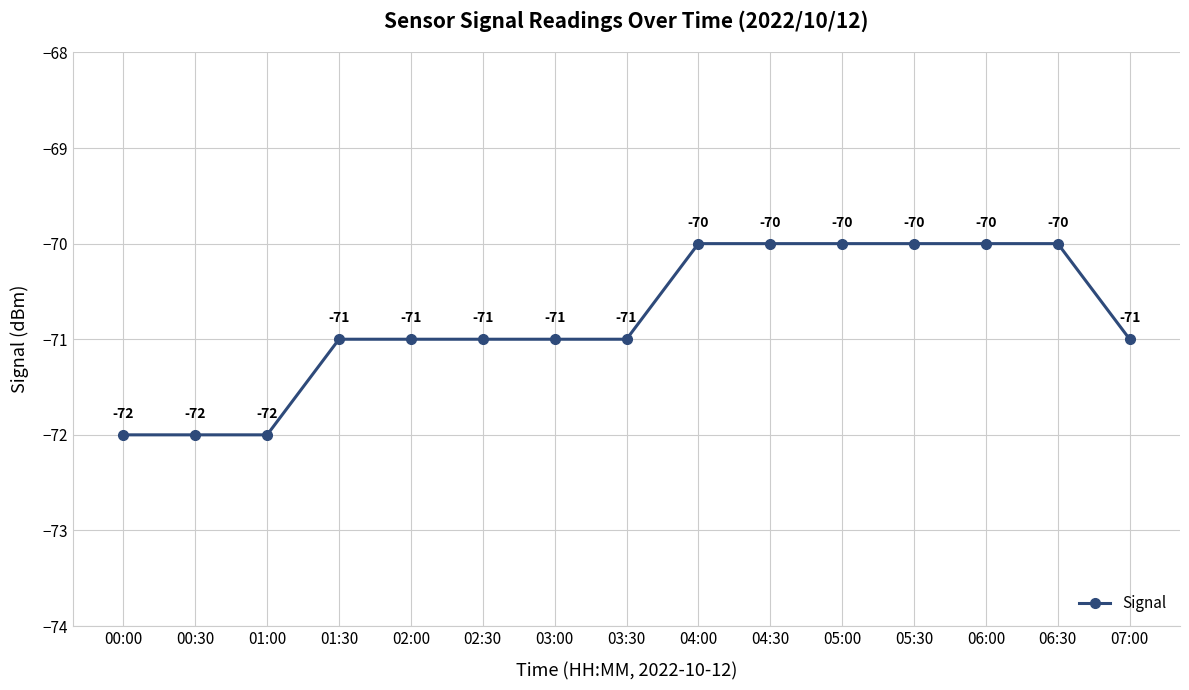

Which has a higher value, 06:30 or 00:00?

06:30